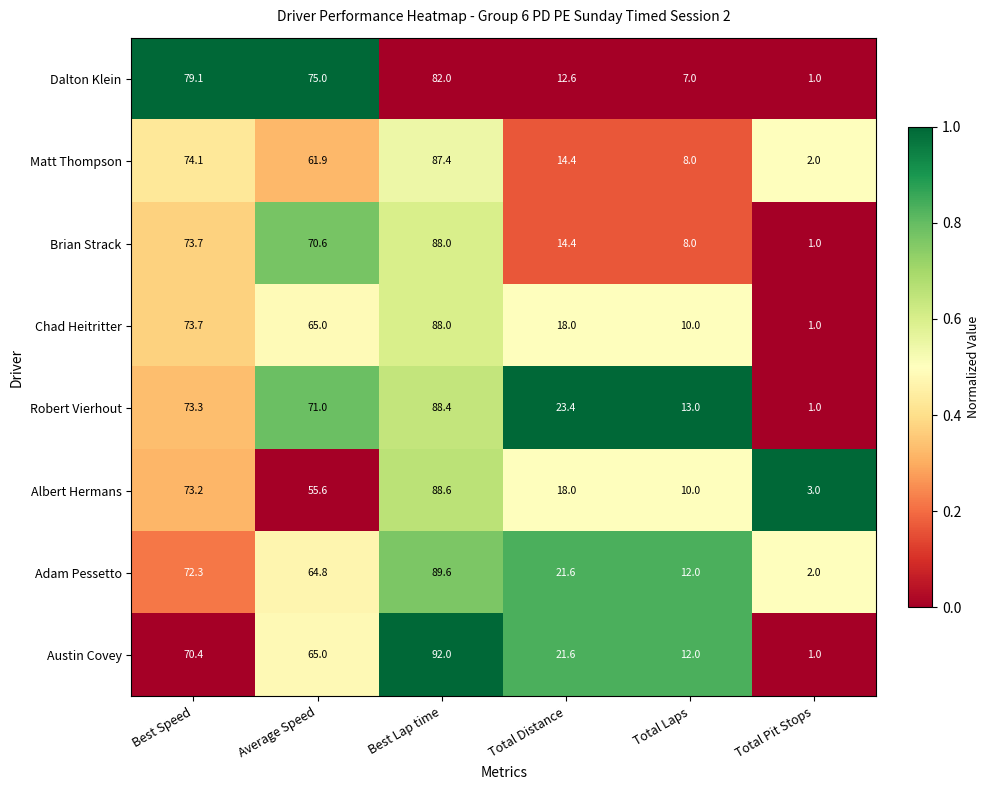

How many data points does each series have?

6